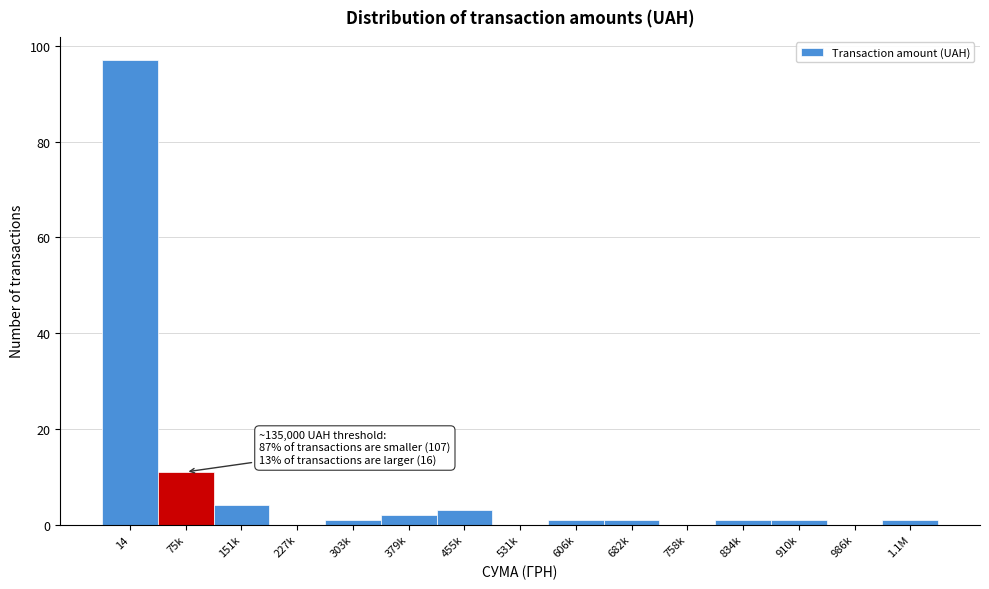

Reading left to right, transcribe all the data shown in this chart.

14=97	75k=11	151k=4	227k=0	303k=1	379k=2	455k=3	531k=0	606k=1	682k=1	758k=0	834k=1	910k=1	986k=0	1.1M=1